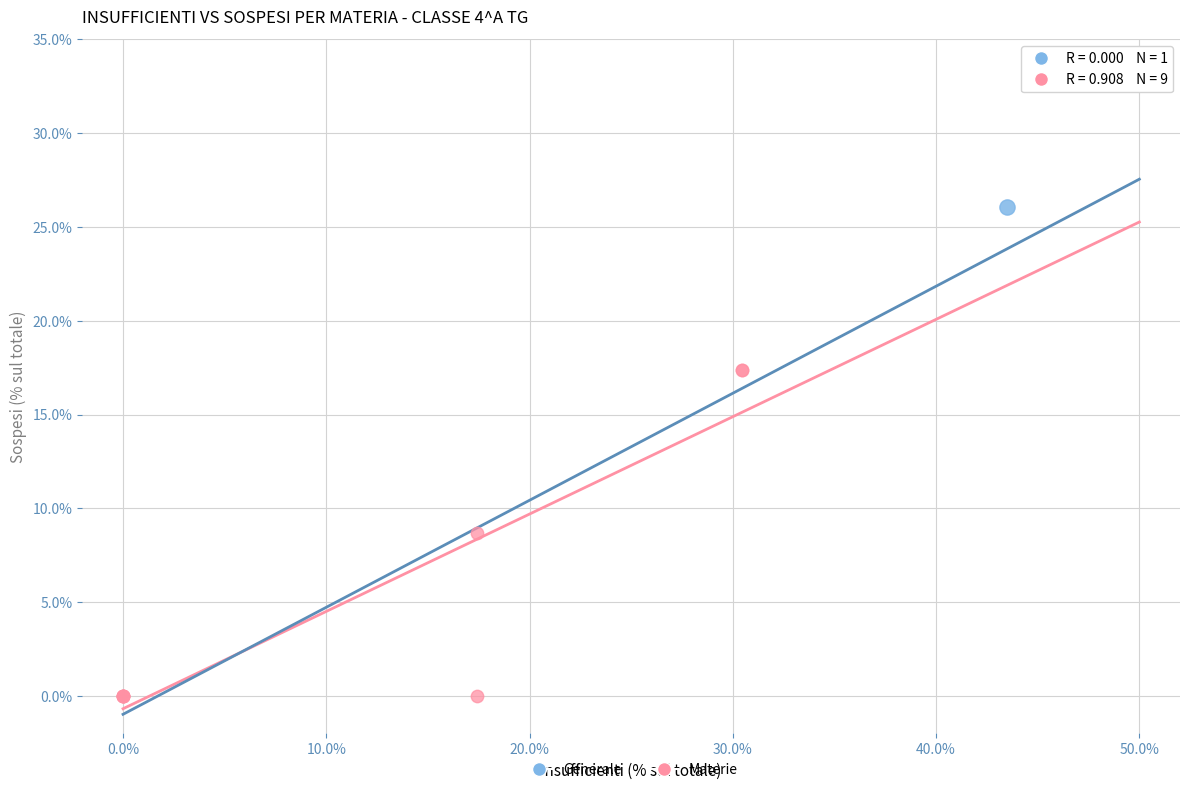

What are all the series names shown in the legend?

Generale, Materie